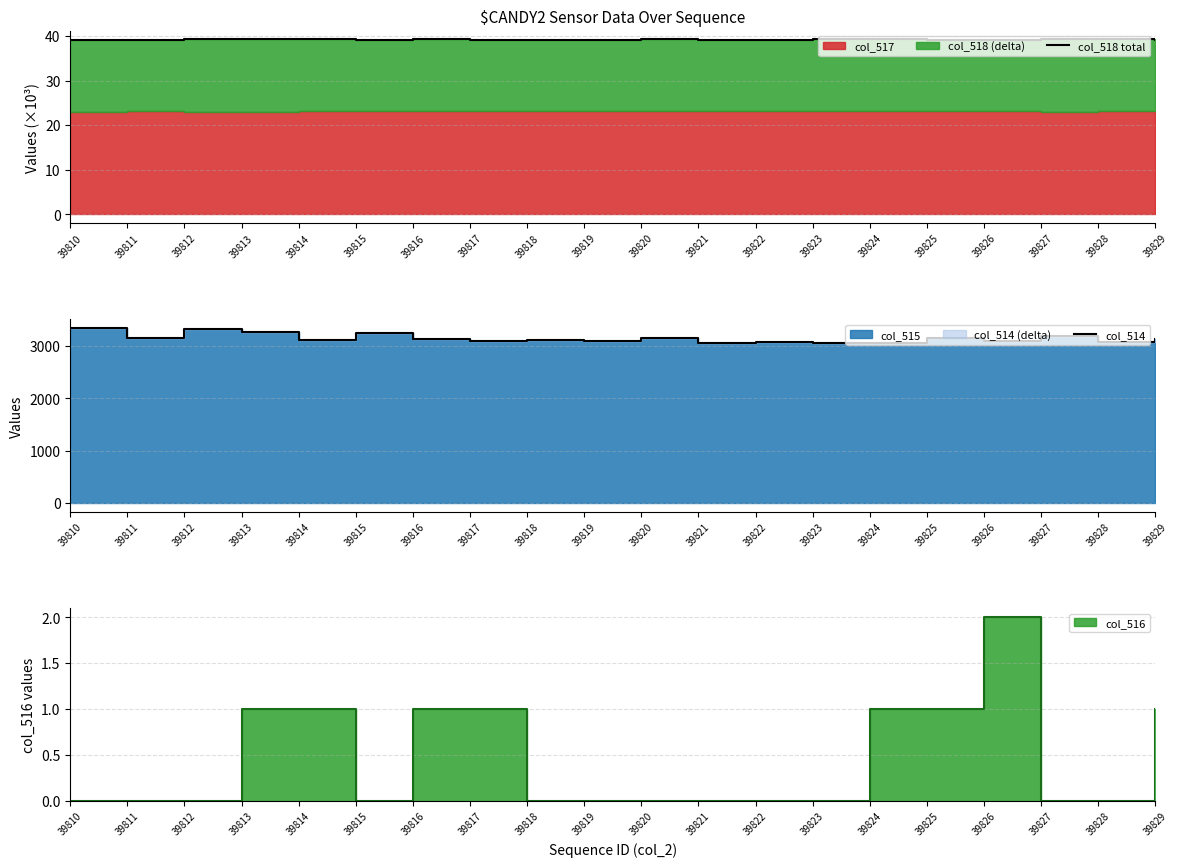

What is the average value of the col_514 series?

3150.0